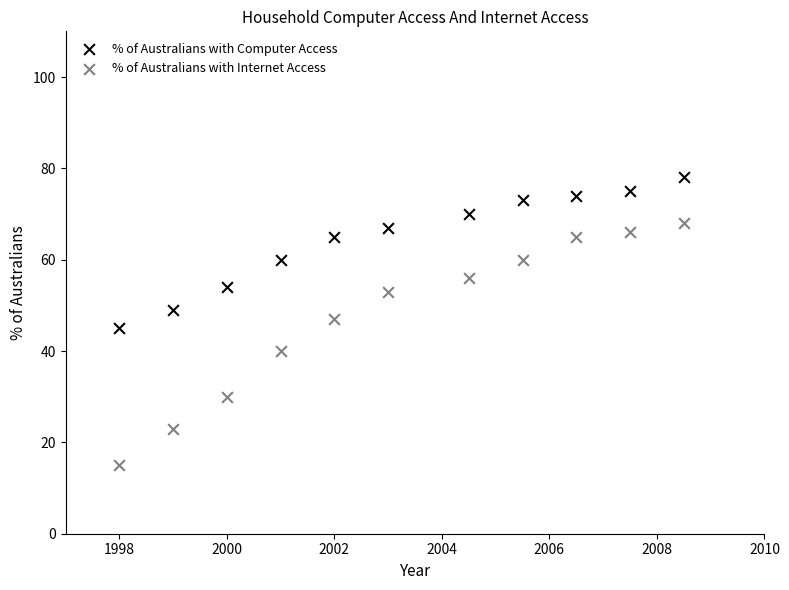

Across all data points, what is the range of Y values (max minus min)?

63